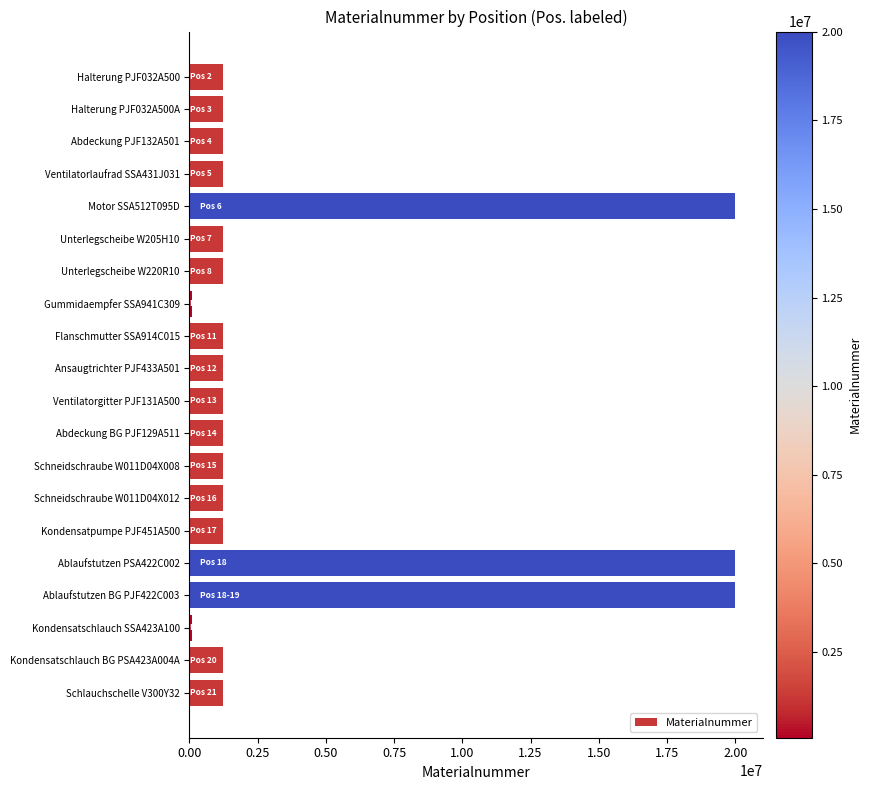

Is it true that the value at Abdeckung BG PJF129A511 is 2198178?

False